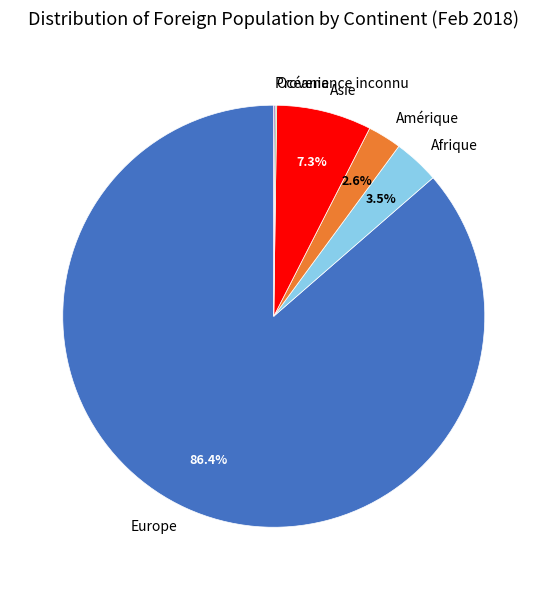

What is the ratio of the value at Amérique to the value at Asie?

0.4